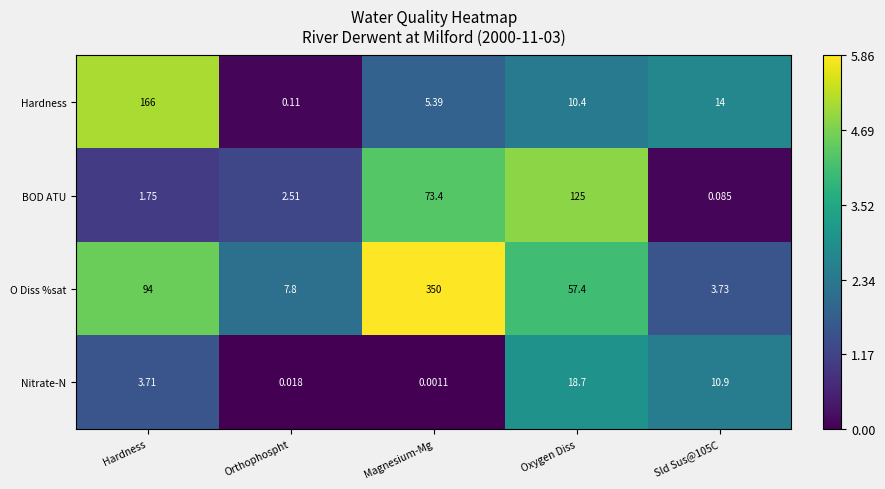

Which series changed the most between Hardness and Sld Sus@105C?

Hardness